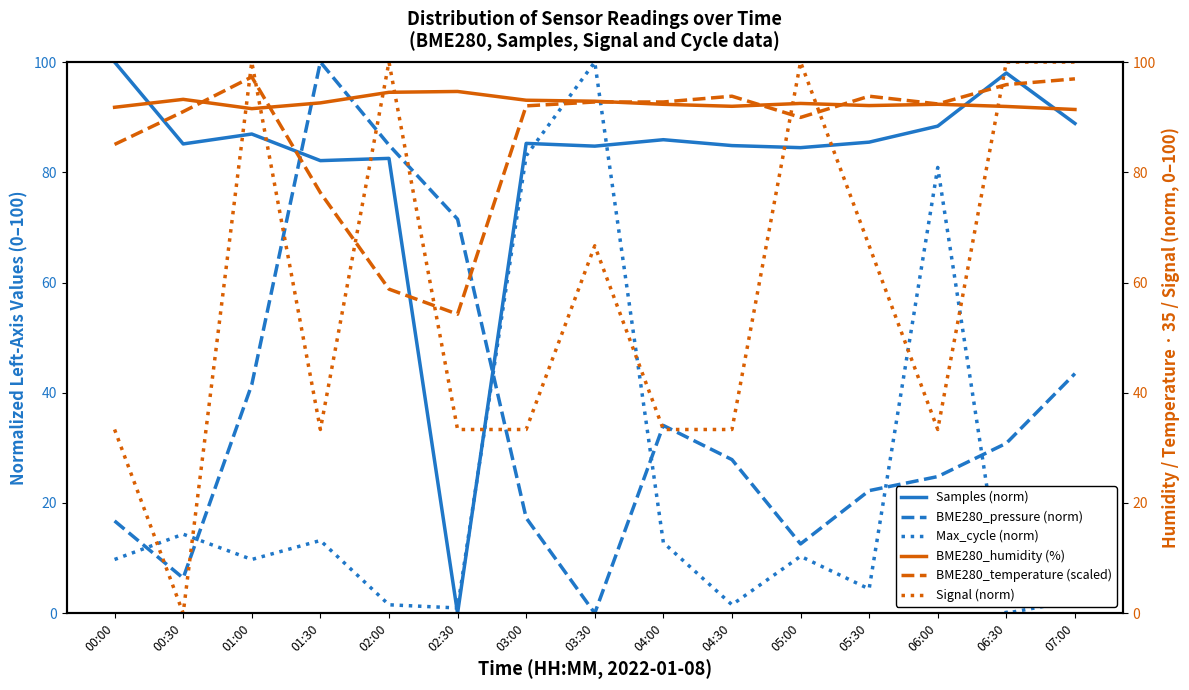

Between 06:30 and 00:30, which is larger?

06:30